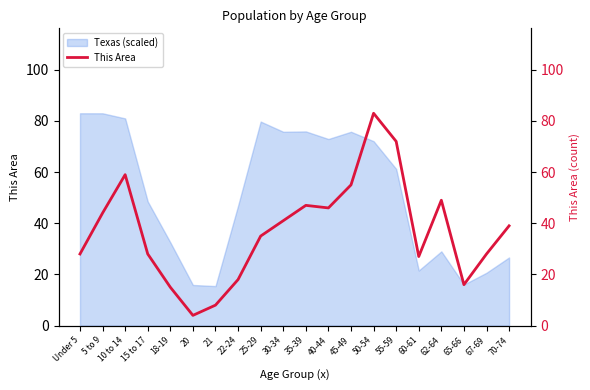

What is the difference between the values at 25-29 and 10 to 14?

24